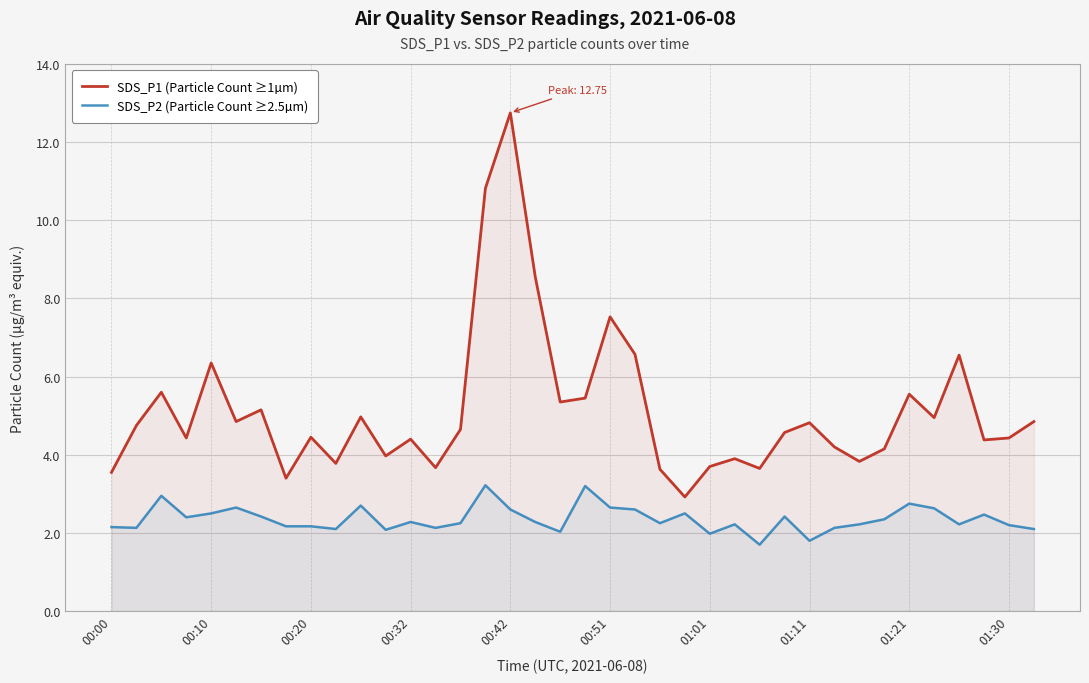

What is the lowest value of the SDS_P2 (Particle Count ≥2.5µm) series?

1.7